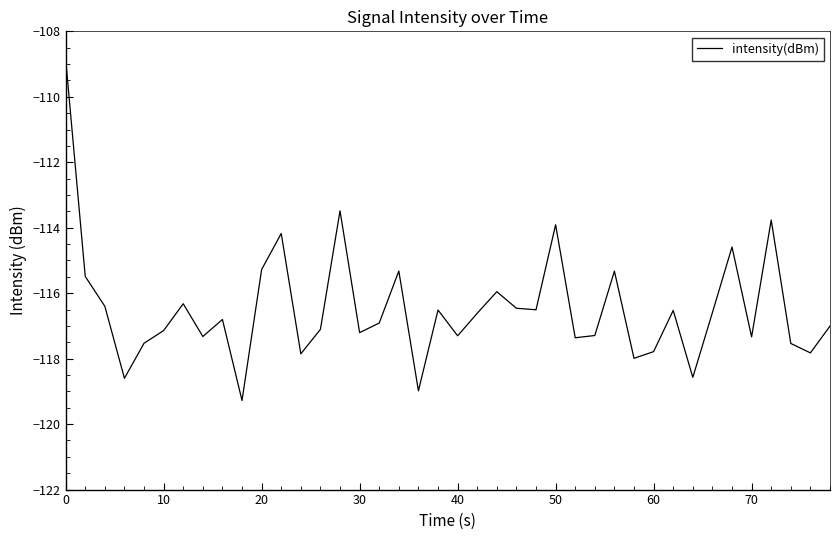

What is the maximum value shown in the chart?

-108.8